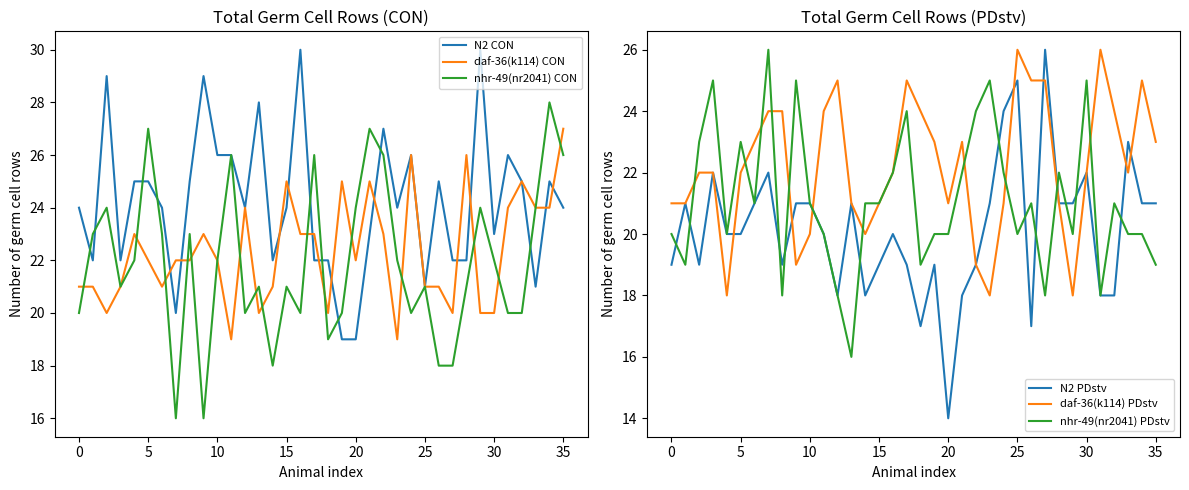

Is it true that N2 PDstv equals 5 at 20?

False